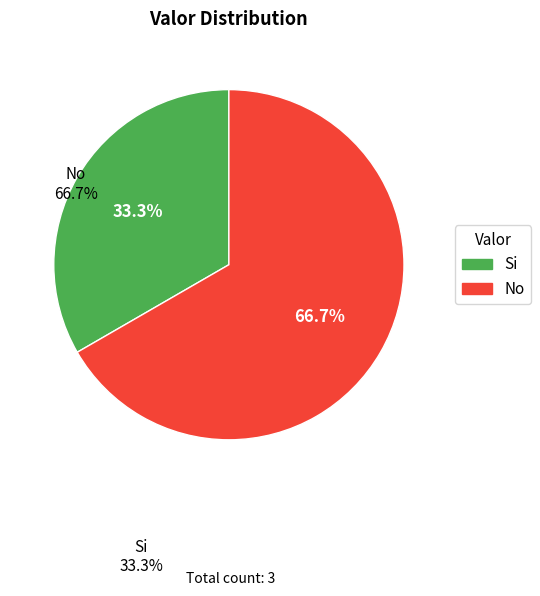

To the nearest percent, what portion does No represent?

67%